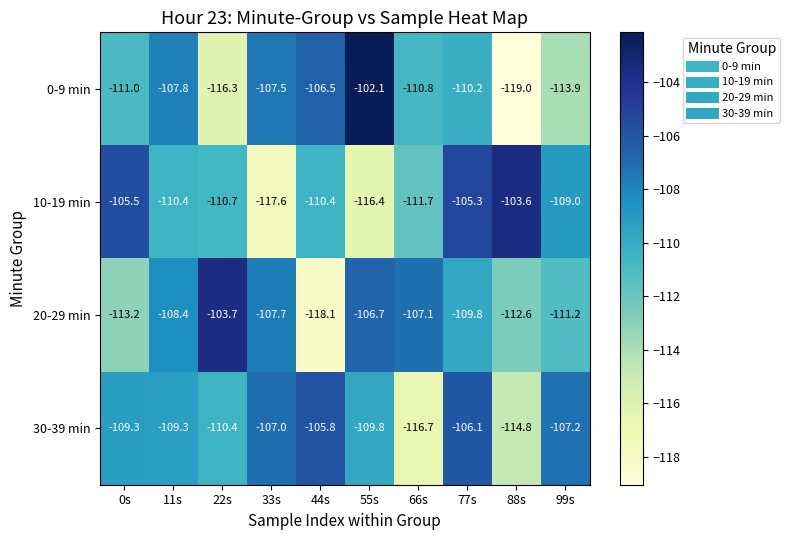

What is the smallest value displayed?

-119.0